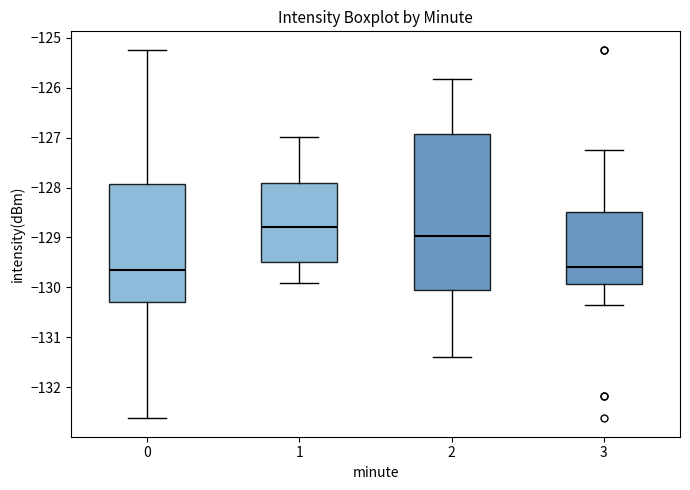

Where is the upper edge of the box at x = 0 on the y-axis? The values are not printed on the chart, so give them approximately, as read against the axis.

-127.9